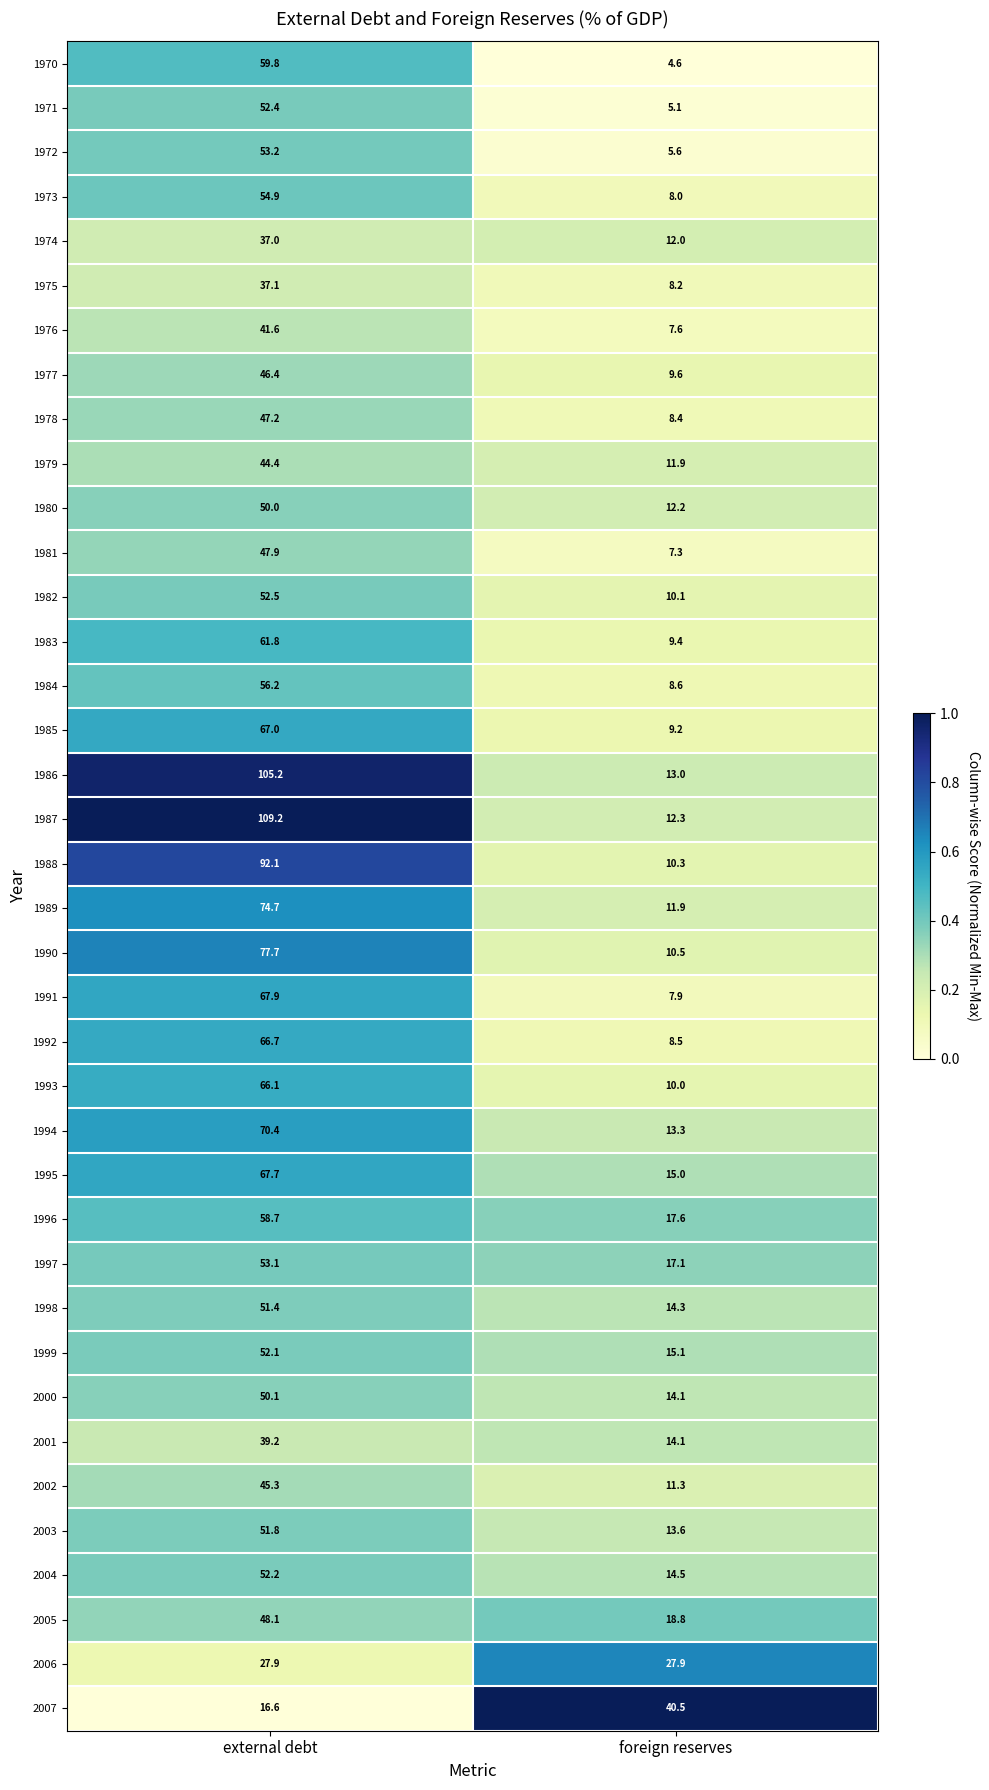

What is the total value across all series at external debt?

2153.6